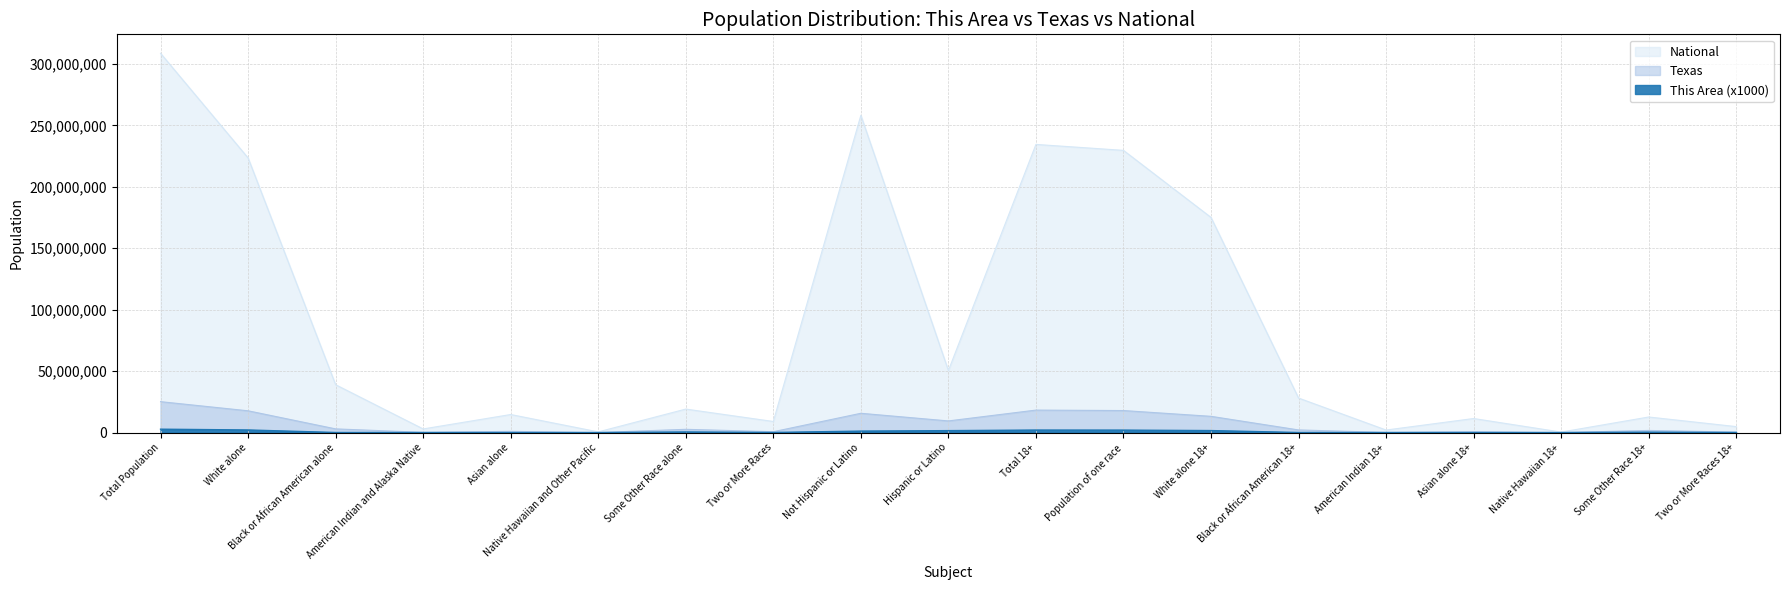

How many data points does each series have?

19